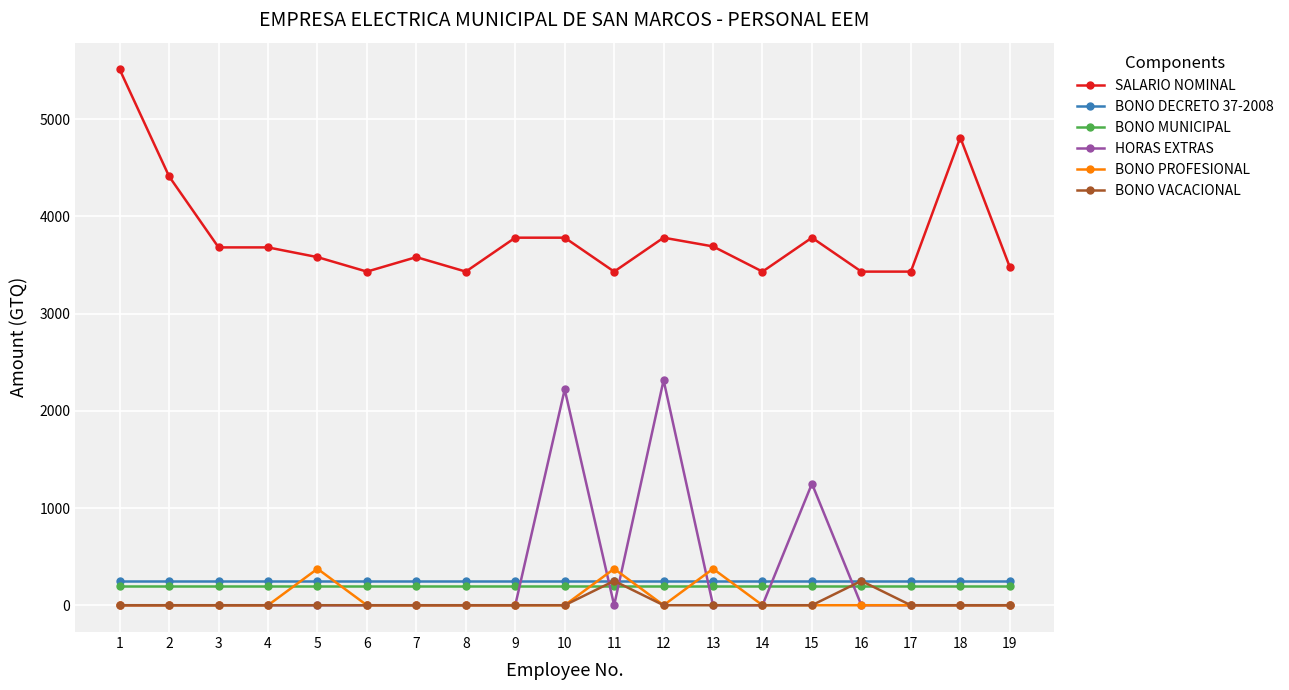

Count the number of data series in this chart.

6